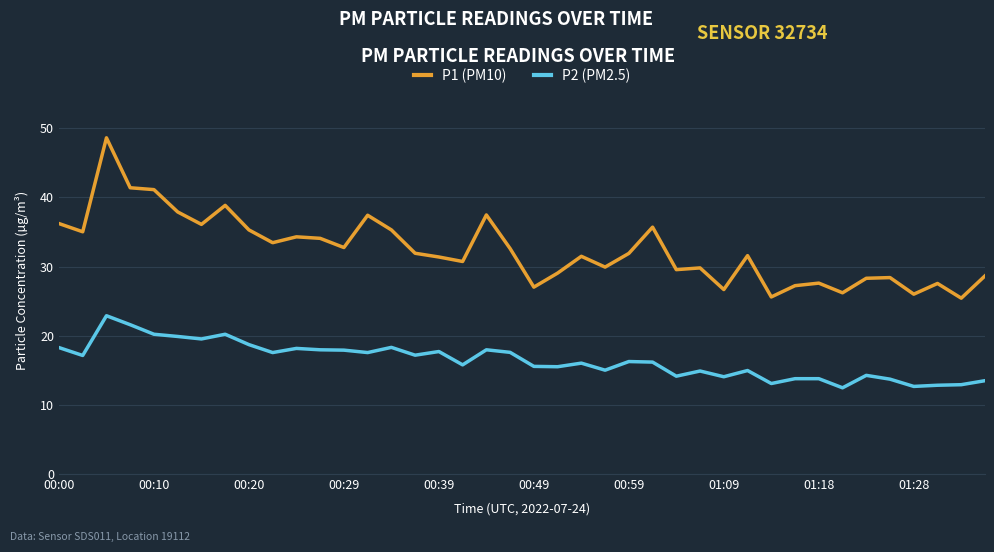

Does the chart display data point markers on the line(s)?

No